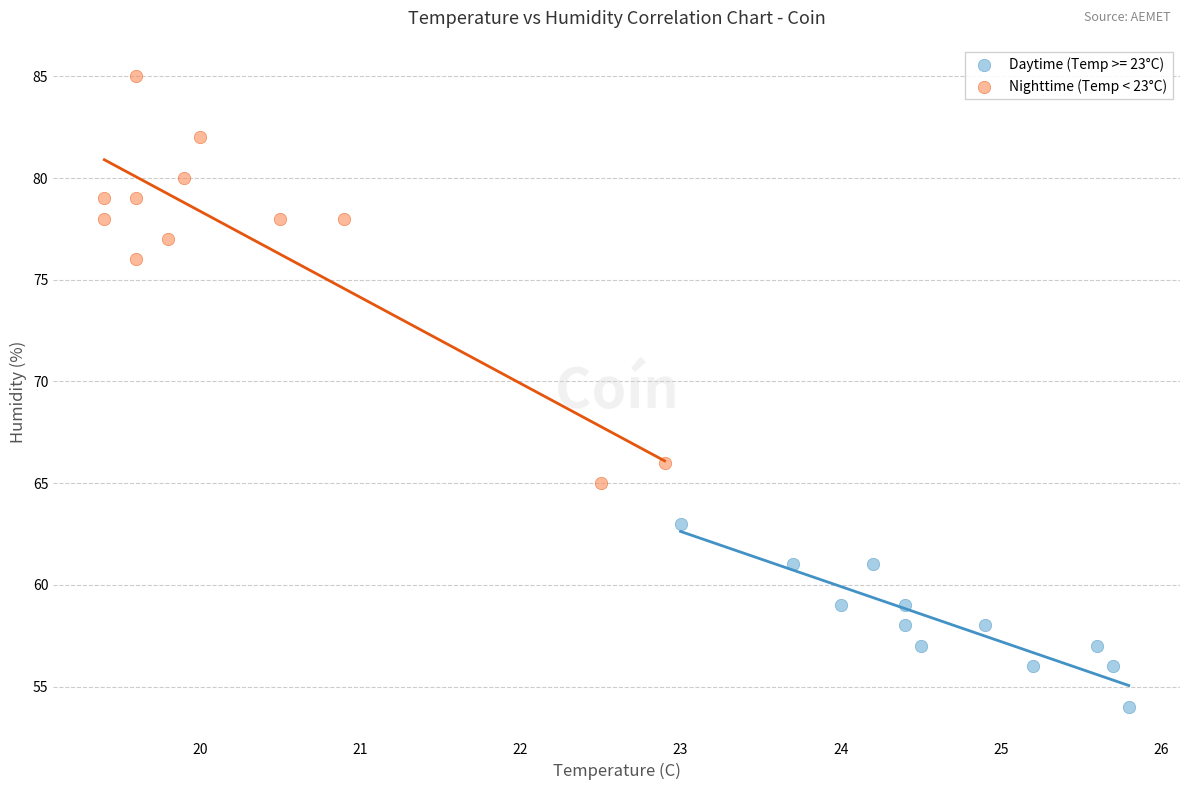

Which series has the widest spread of Y values?

Nighttime (Temp < 23°C)